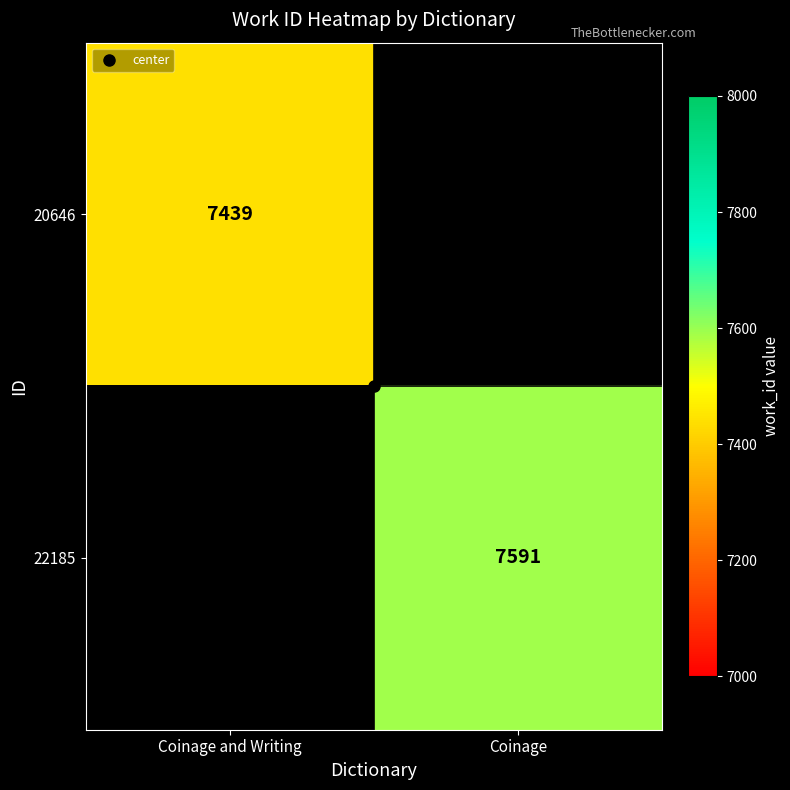

Rank the series by their average value, from lowest to highest.

20646, 22185